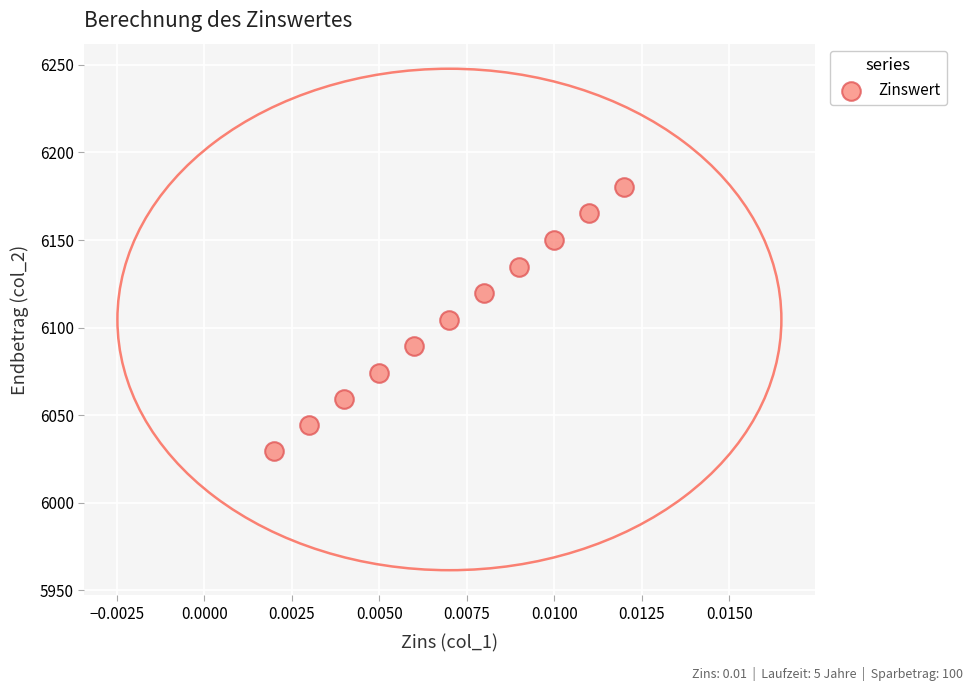

What is the range of Y values (max minus min)?

150.9